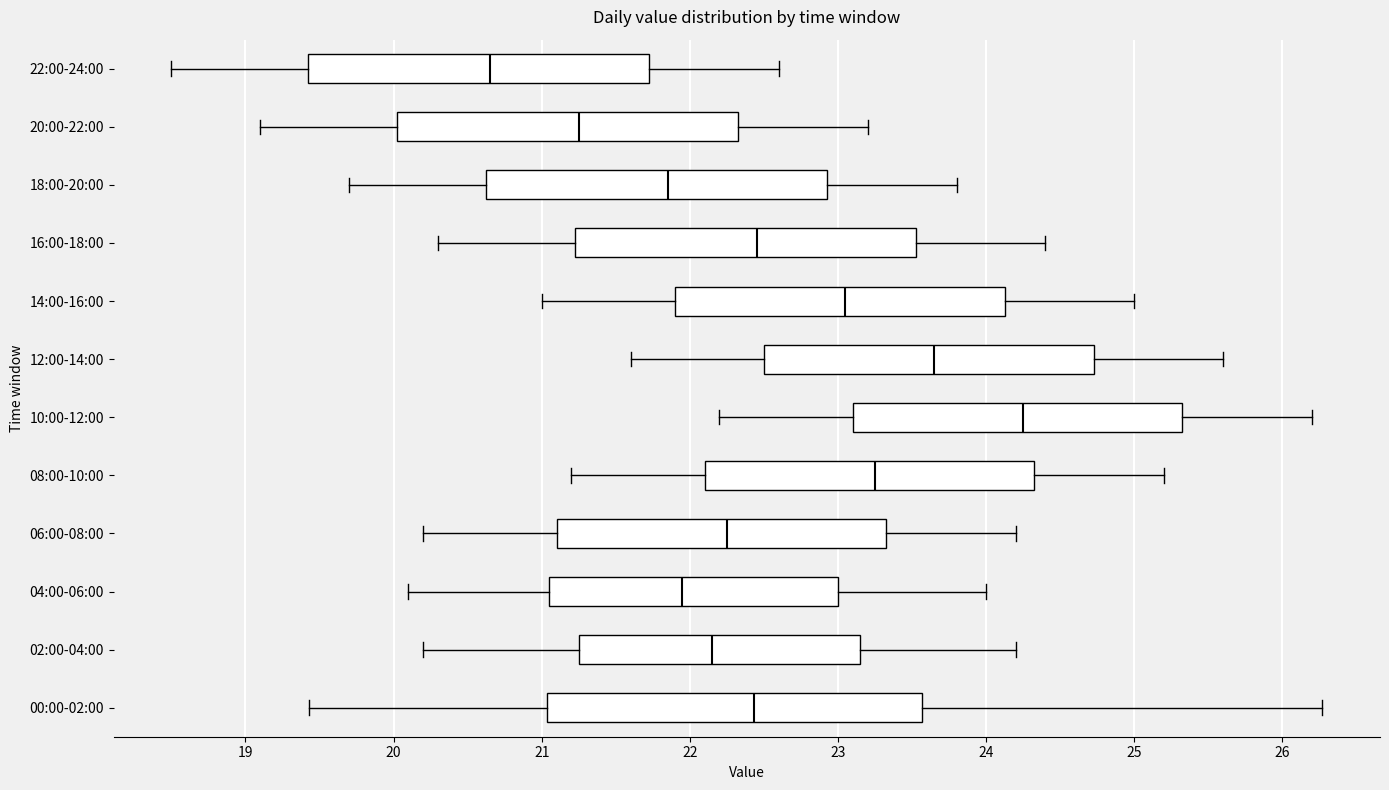

Comparing the boxes themselves (not the whiskers), which one is the widest?

00:00-02:00